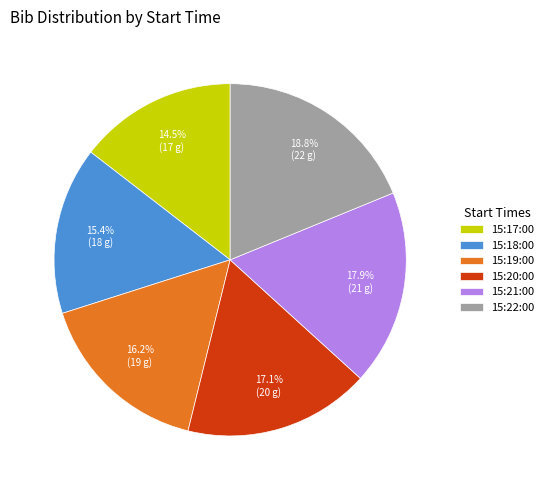

How much of the chart is everything except 15:20:00?

82.9%